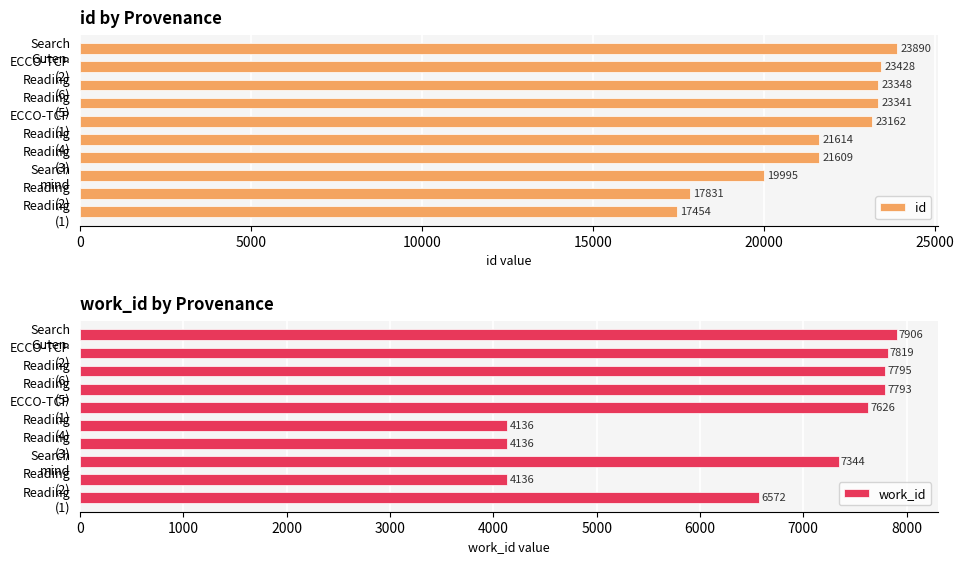

Rank the series by their average value, from lowest to highest.

work_id, id